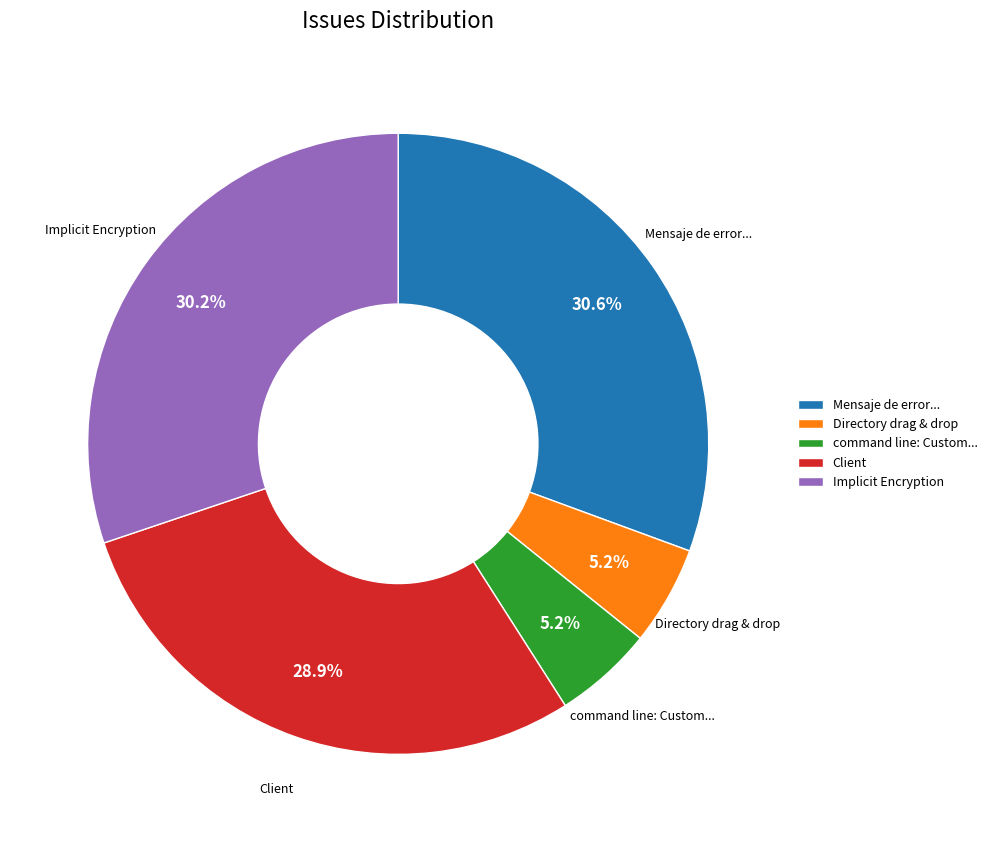

Does any single category account for the majority?

No